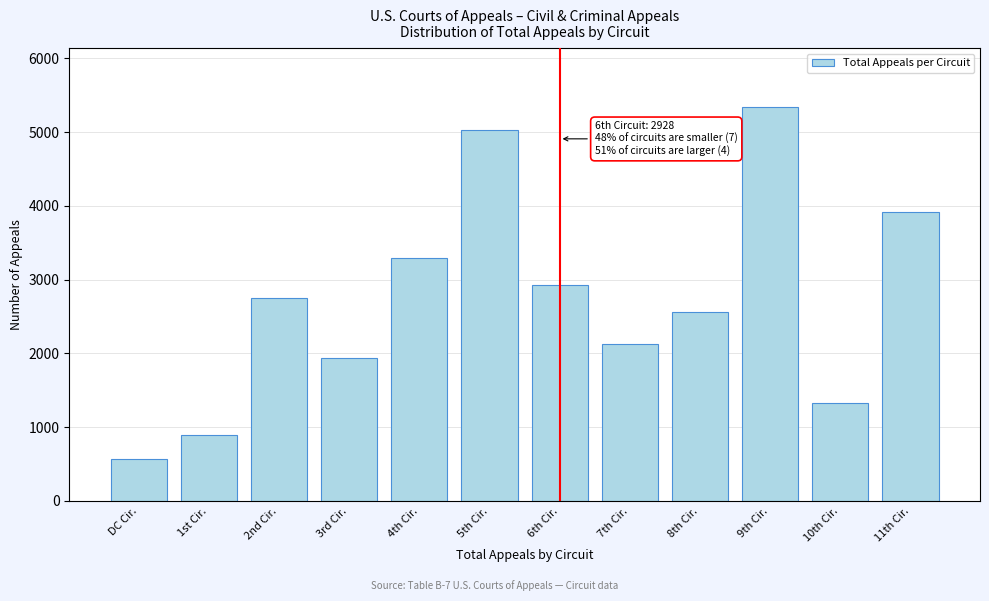

Reading left to right, what are all the values shown in this chart?

562	900	2754	1940	3290	5034	2928	2124	2562	5336	1334	3913